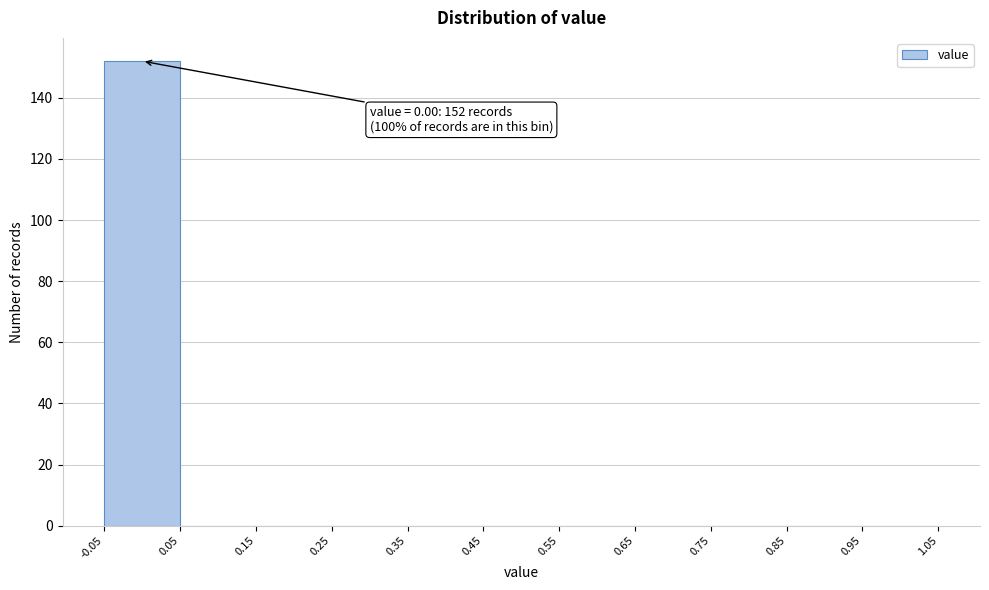

Which range on the x-axis has the tallest bar?

-0.05 to 0.05